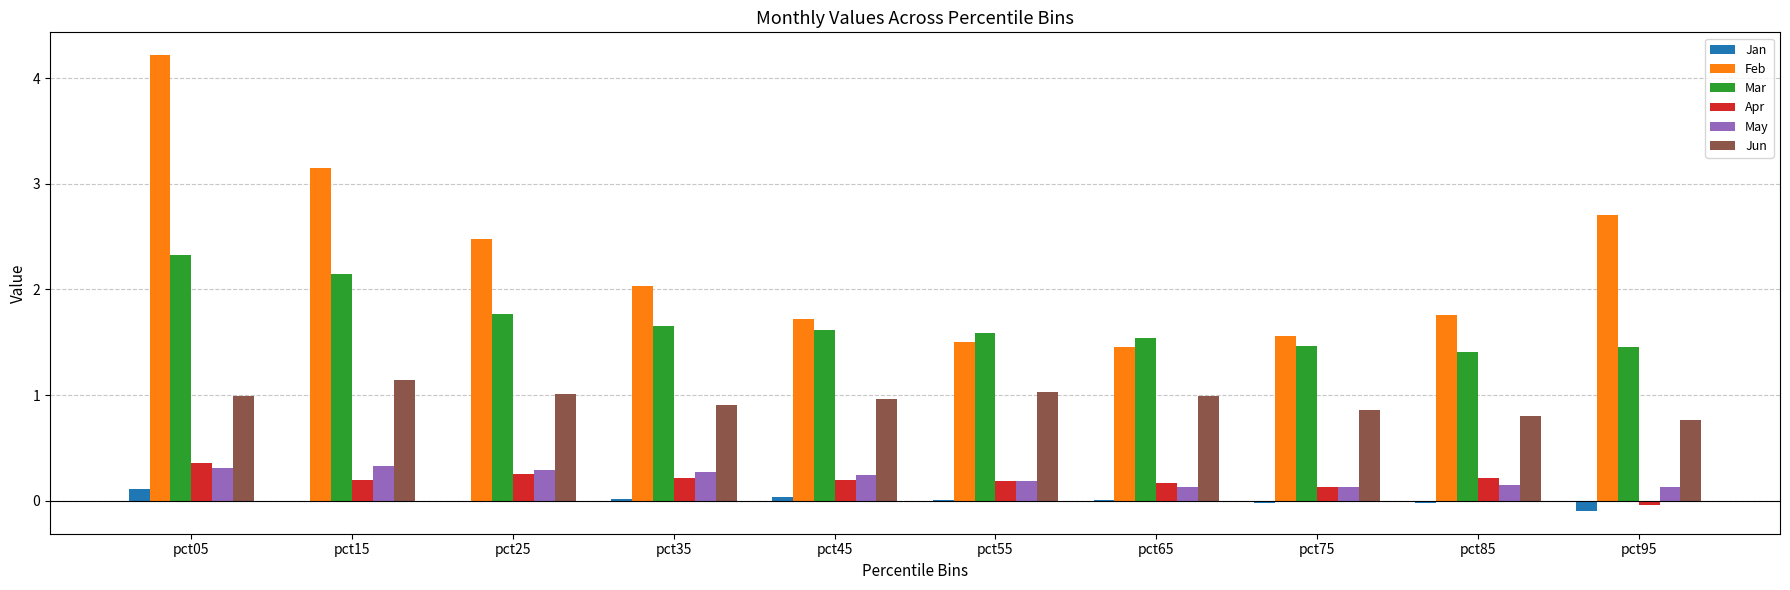

At which label is Feb closest to 2?

pct35